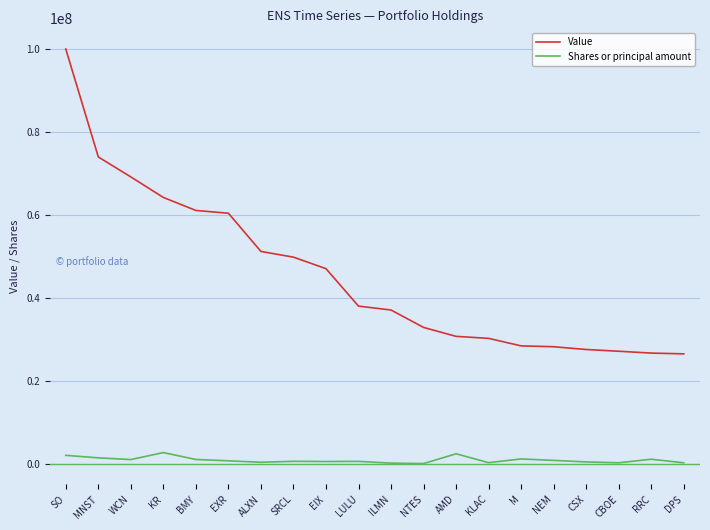

Which series has the largest total across all categories?

Value